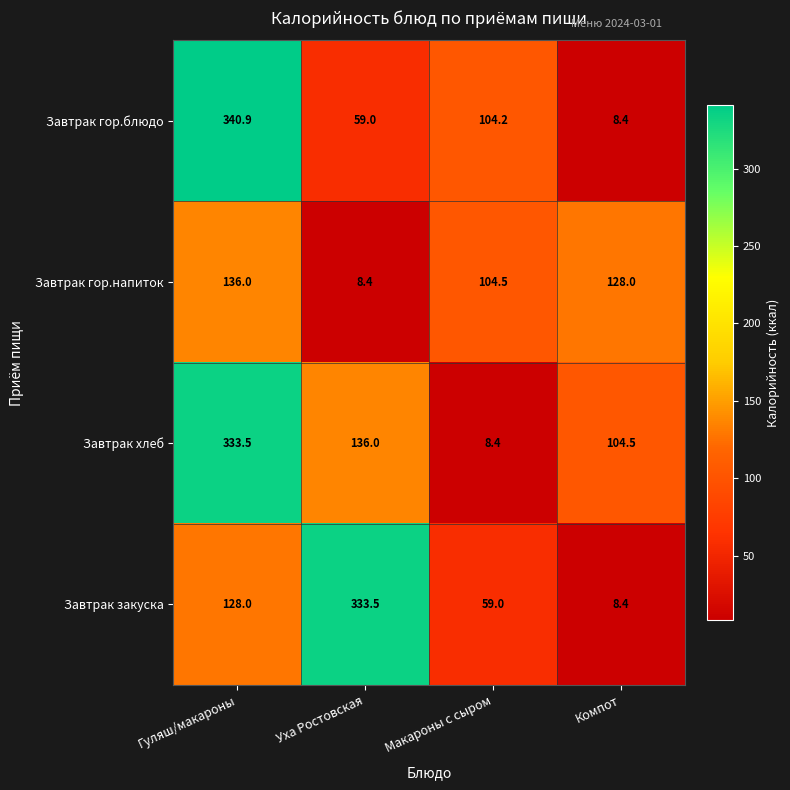

At how many categories does at least one series exceed 200?

2